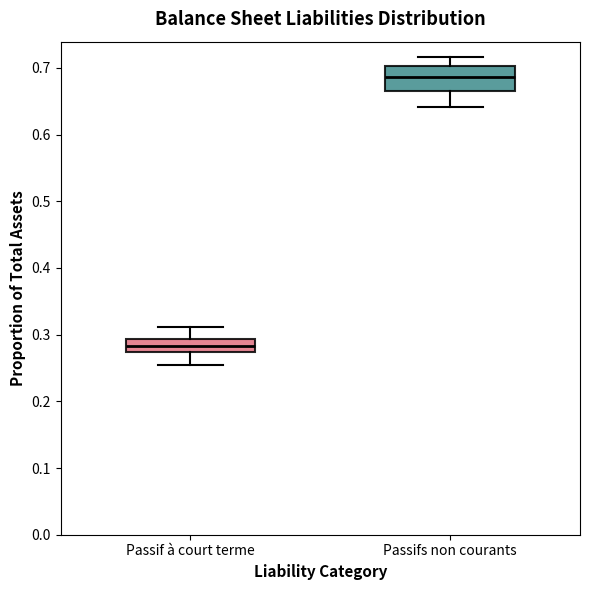

Reading left to right, transcribe this box plot: for each box, give where its median line is, the range the box spans, and where its two whiskers end, as read against the y-axis. The values are not printed on the chart, so give them approximately, as read against the axis.

Passif à court terme: median 0.28, box 0.27 to 0.29, whiskers 0.25 to 0.31
Passifs non courants: median 0.69, box 0.67 to 0.70, whiskers 0.64 to 0.72